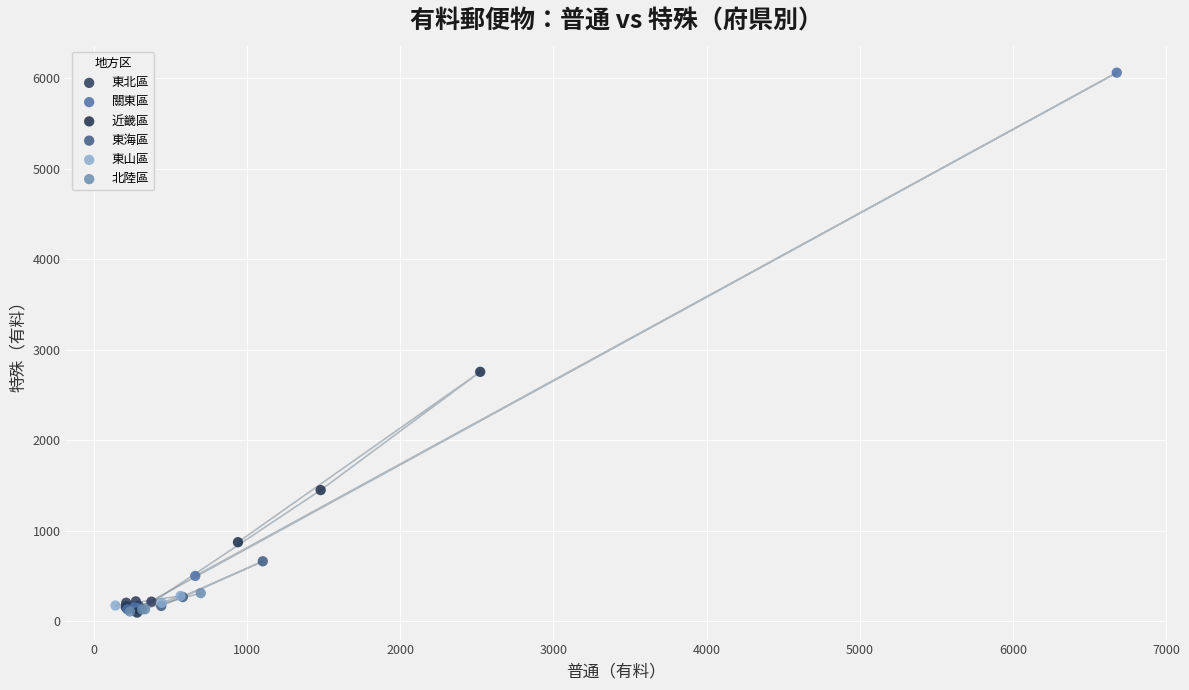

Which series has the widest spread of Y values?

關東區